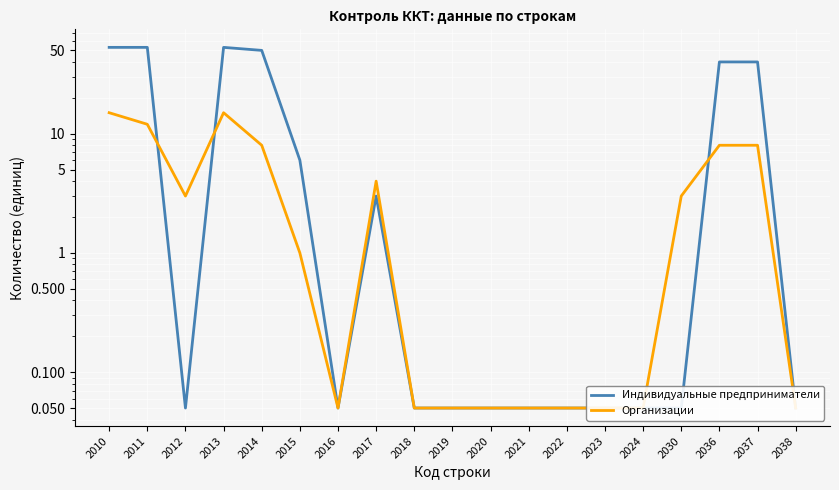

Between which two adjacent categories do Организации and Индивидуальные предприниматели first intersect?

2011 and 2012